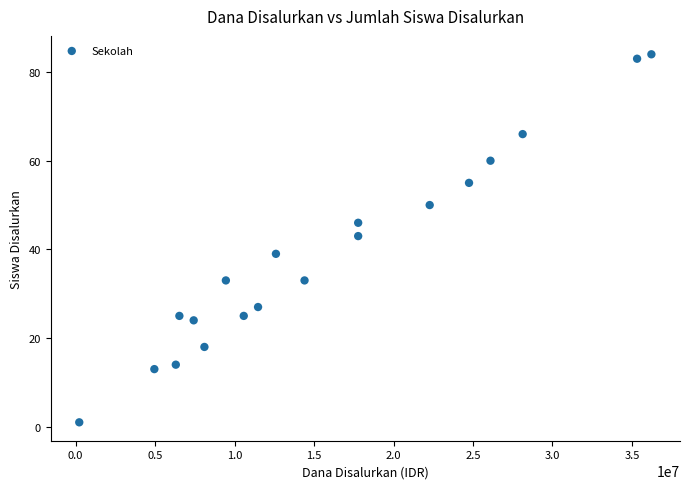

What is the range of X values (max minus min)?

36000000